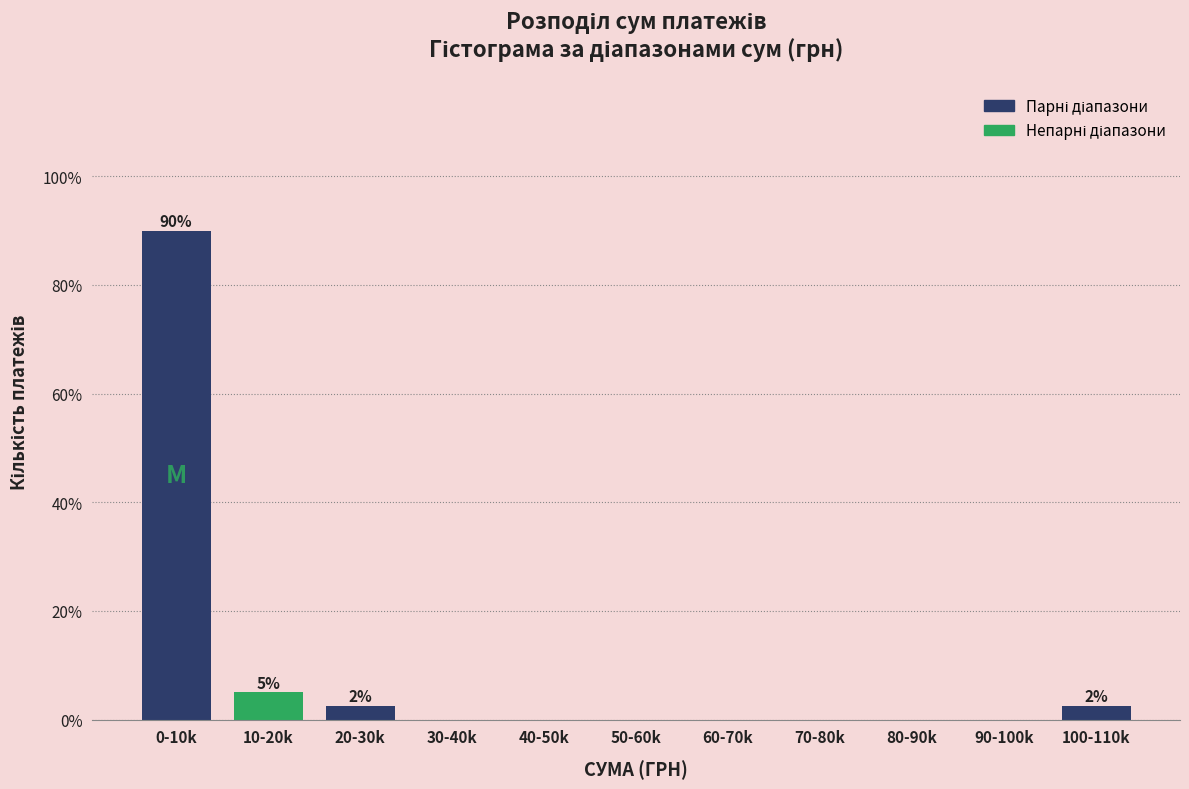

Reading right to left, extract all data points from this chart.

100-110k=2.5	90-100k=0.0	80-90k=0.0	70-80k=0.0	60-70k=0.0	50-60k=0.0	40-50k=0.0	30-40k=0.0	20-30k=2.5	10-20k=5.0	0-10k=90.0